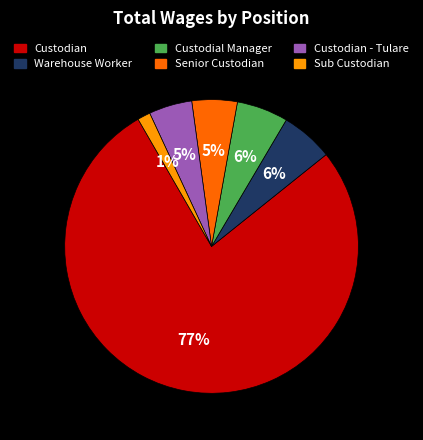

What is the smallest slice in the pie chart?

Sub Custodian